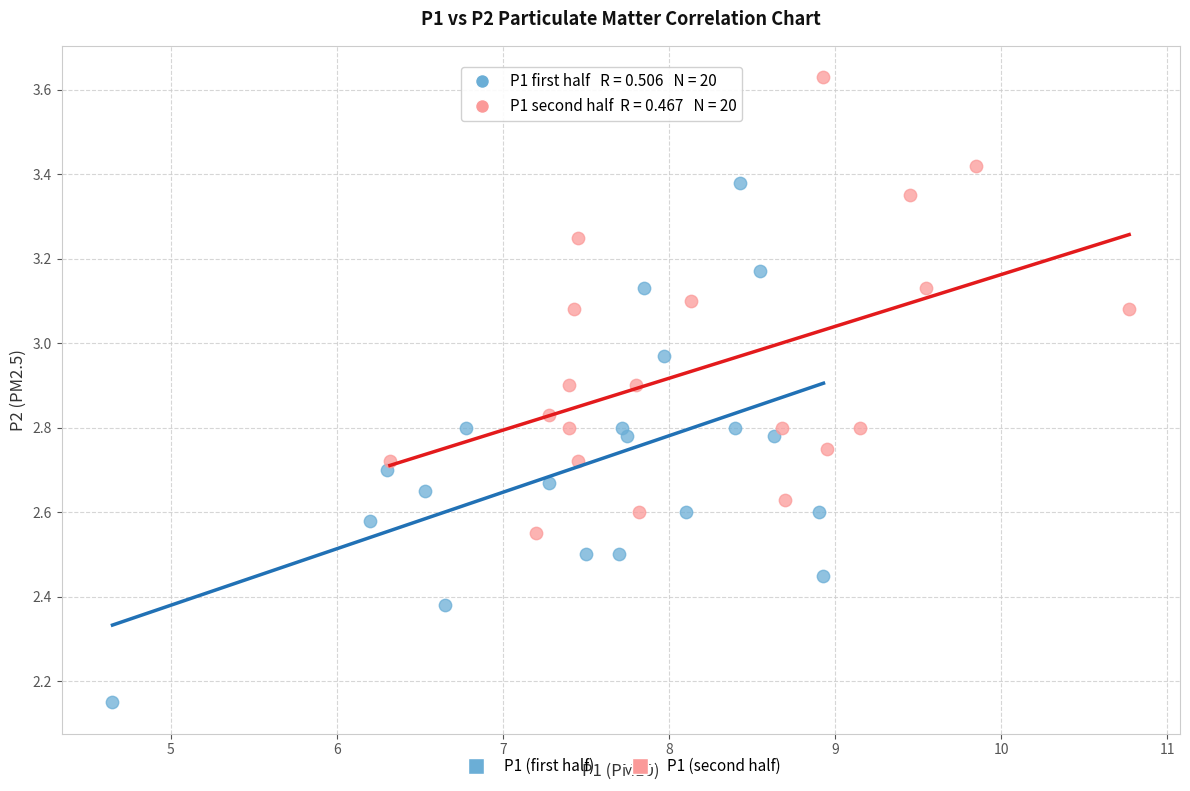

Which series reaches the maximum Y coordinate?

P1 (second half)